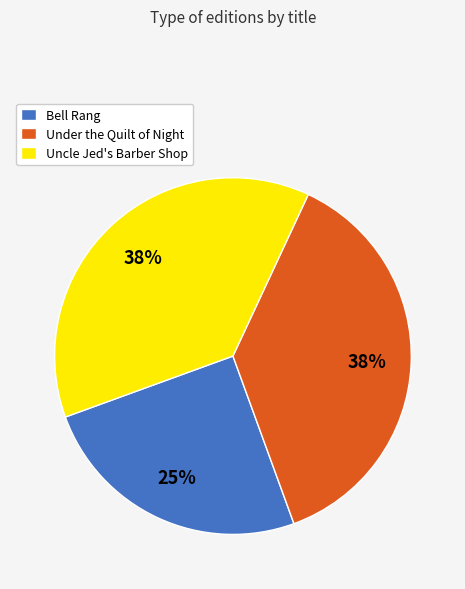

To the nearest percent, what is the average slice percentage?

33%